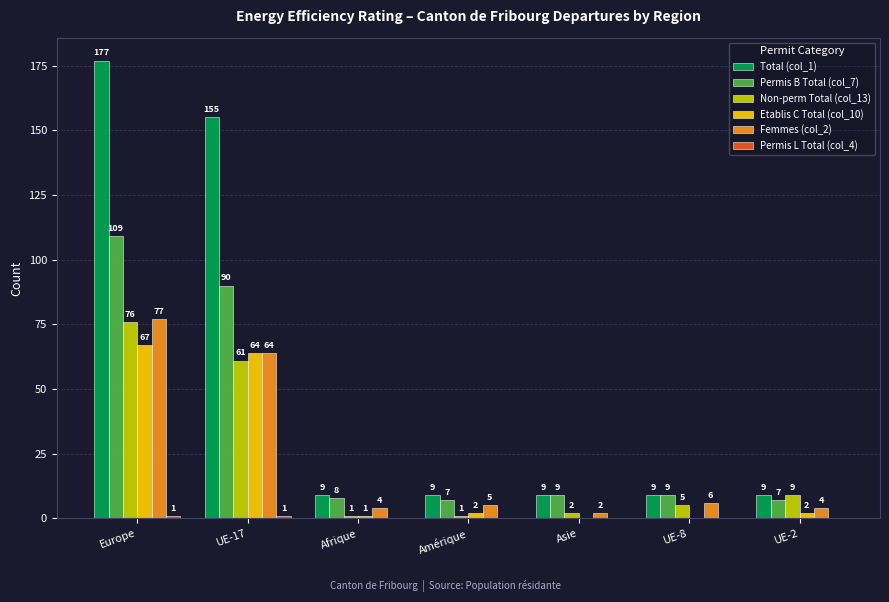

What is the sum of the Non-perm Total (col_13) values at Asie and Europe?

78